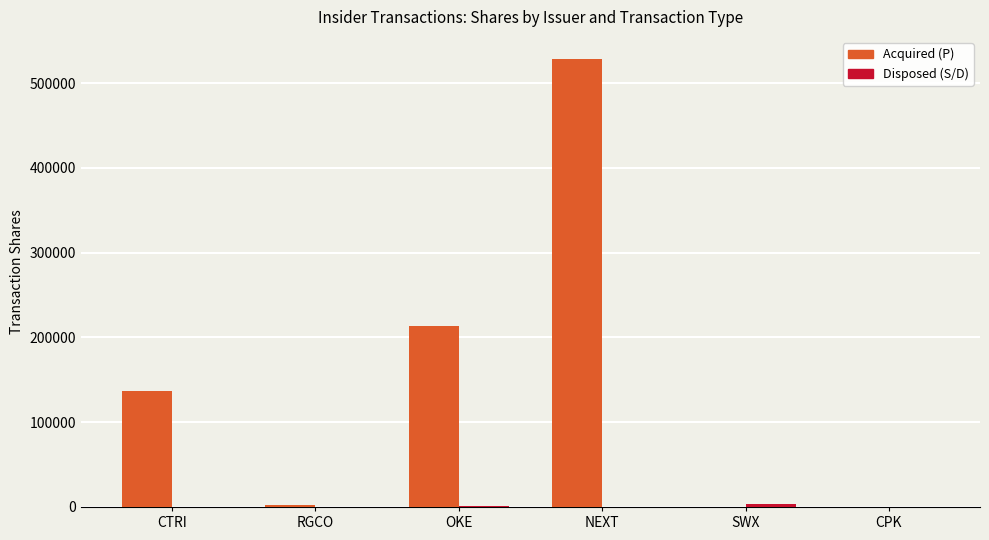

At which category is the sum across all series the highest?

NEXT